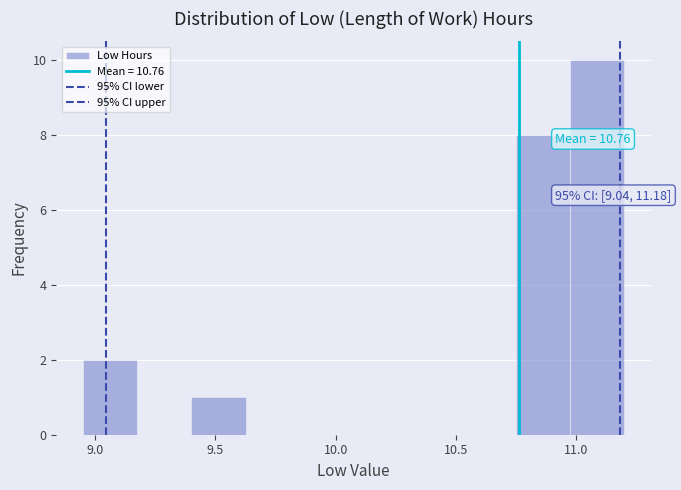

Over which range of the x-axis is the bar tallest?

10.975 to 11.200